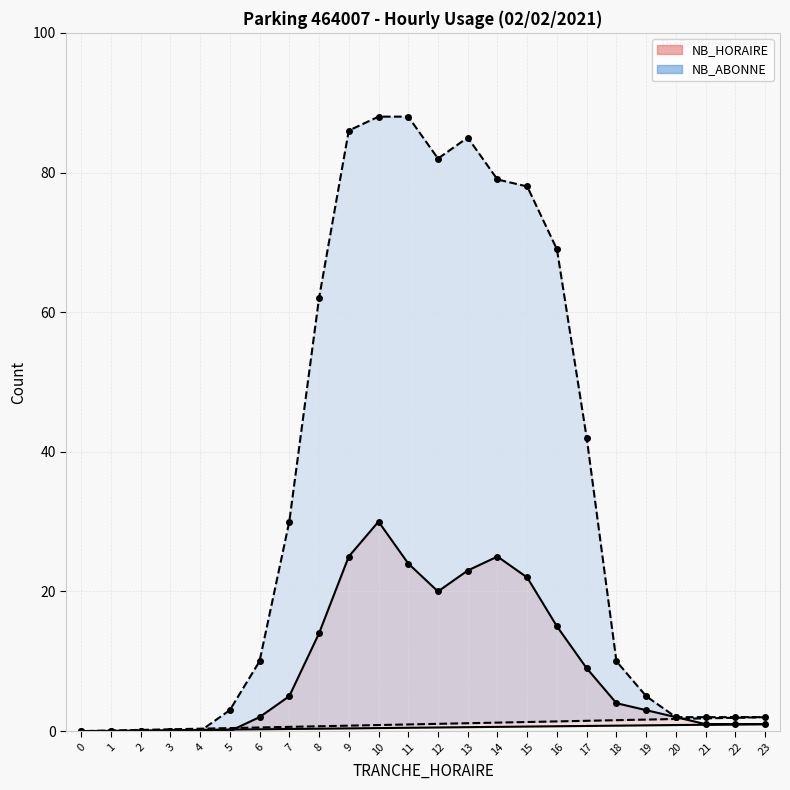

How many lines are shown in the chart?

2